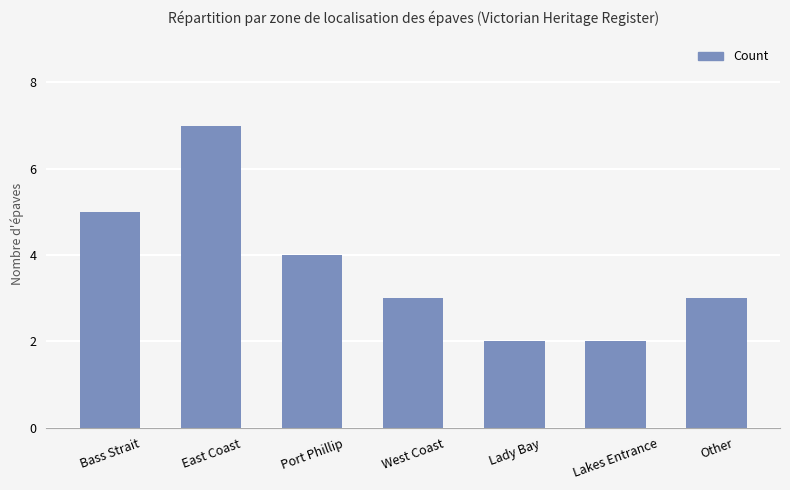

What is the sum of the values at Bass Strait and Lakes Entrance?

7